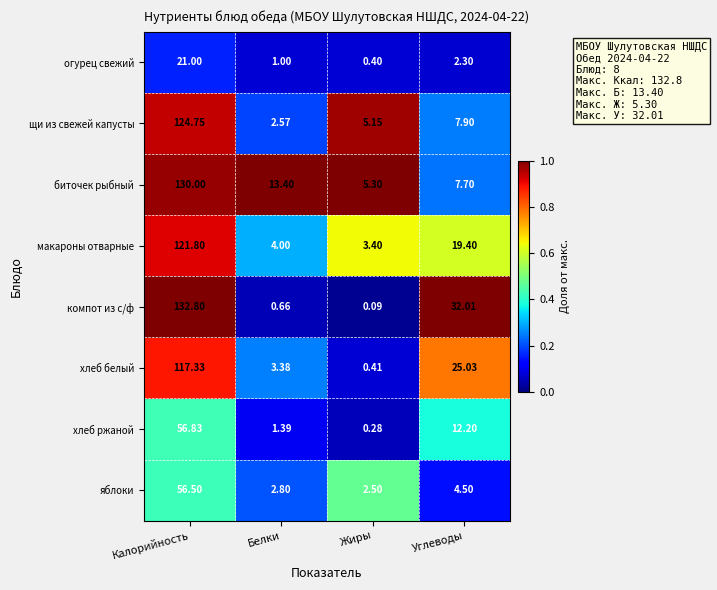

Between Жиры and Углеводы, which series saw the biggest shift?

компот из с/ф